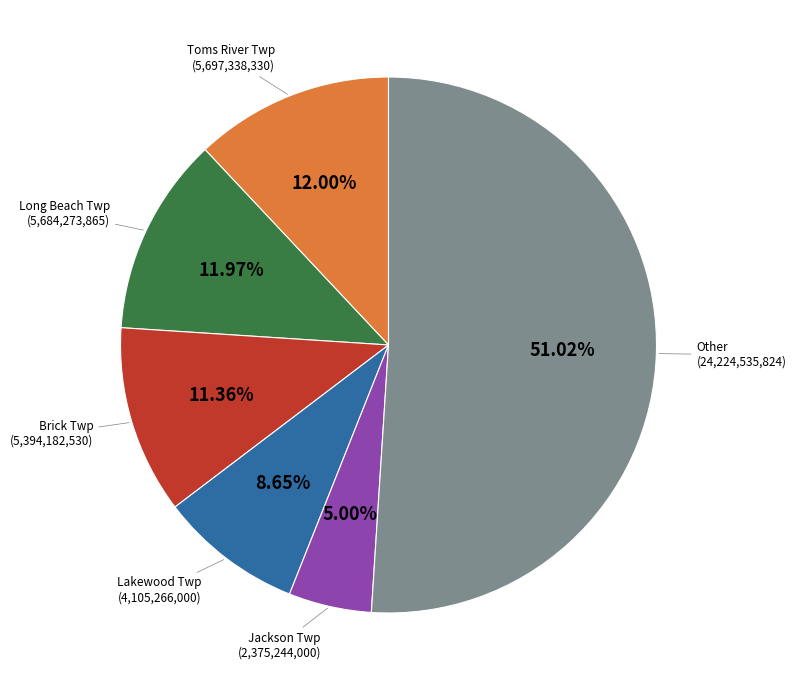

Does any single category account for the majority?

Yes